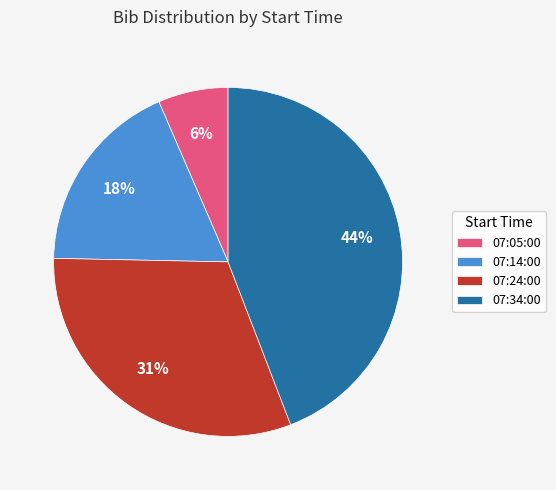

True or false: 07:05:00 accounts for 6% of the total.

True